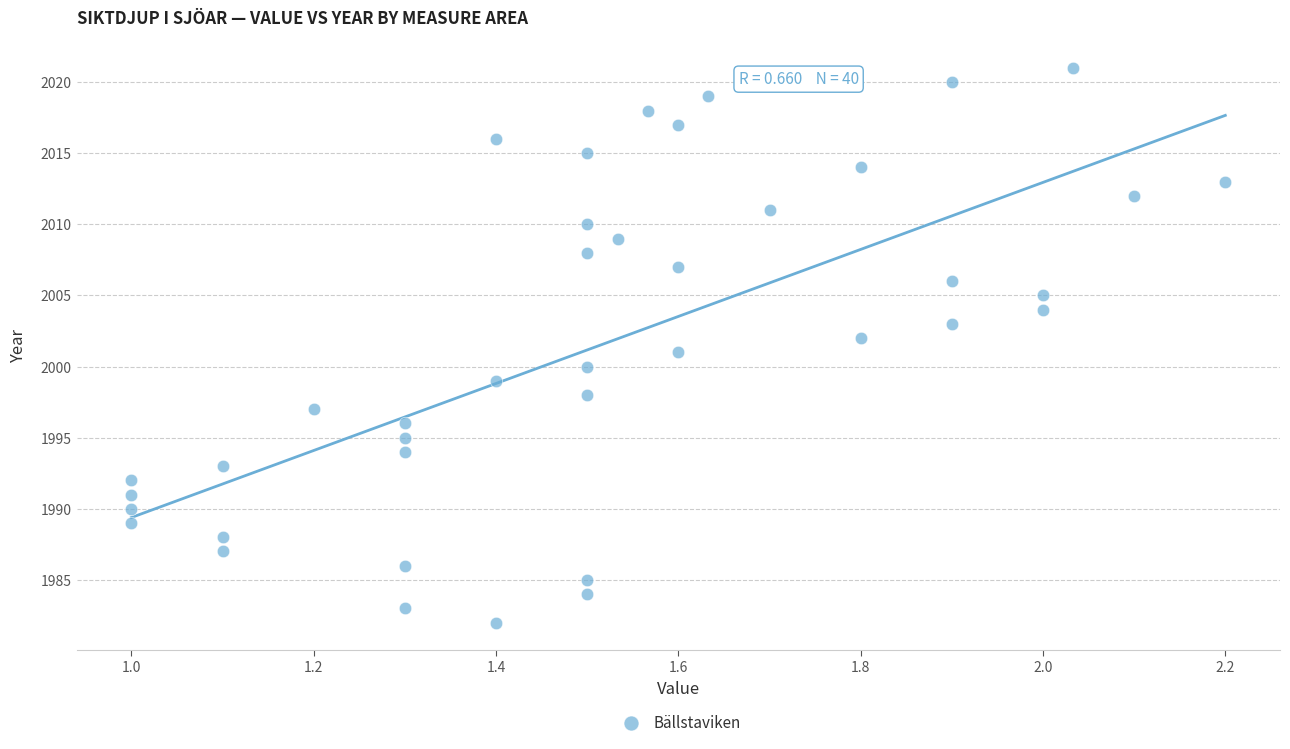

What is the range of Y values (max minus min)?

39